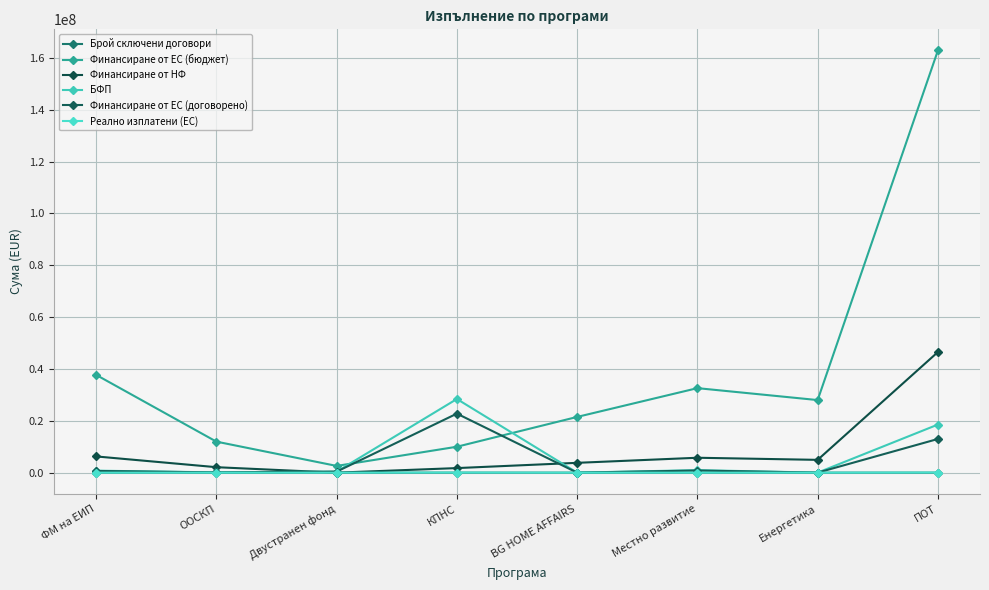

At how many categories does at least one series exceed 5705243?

7